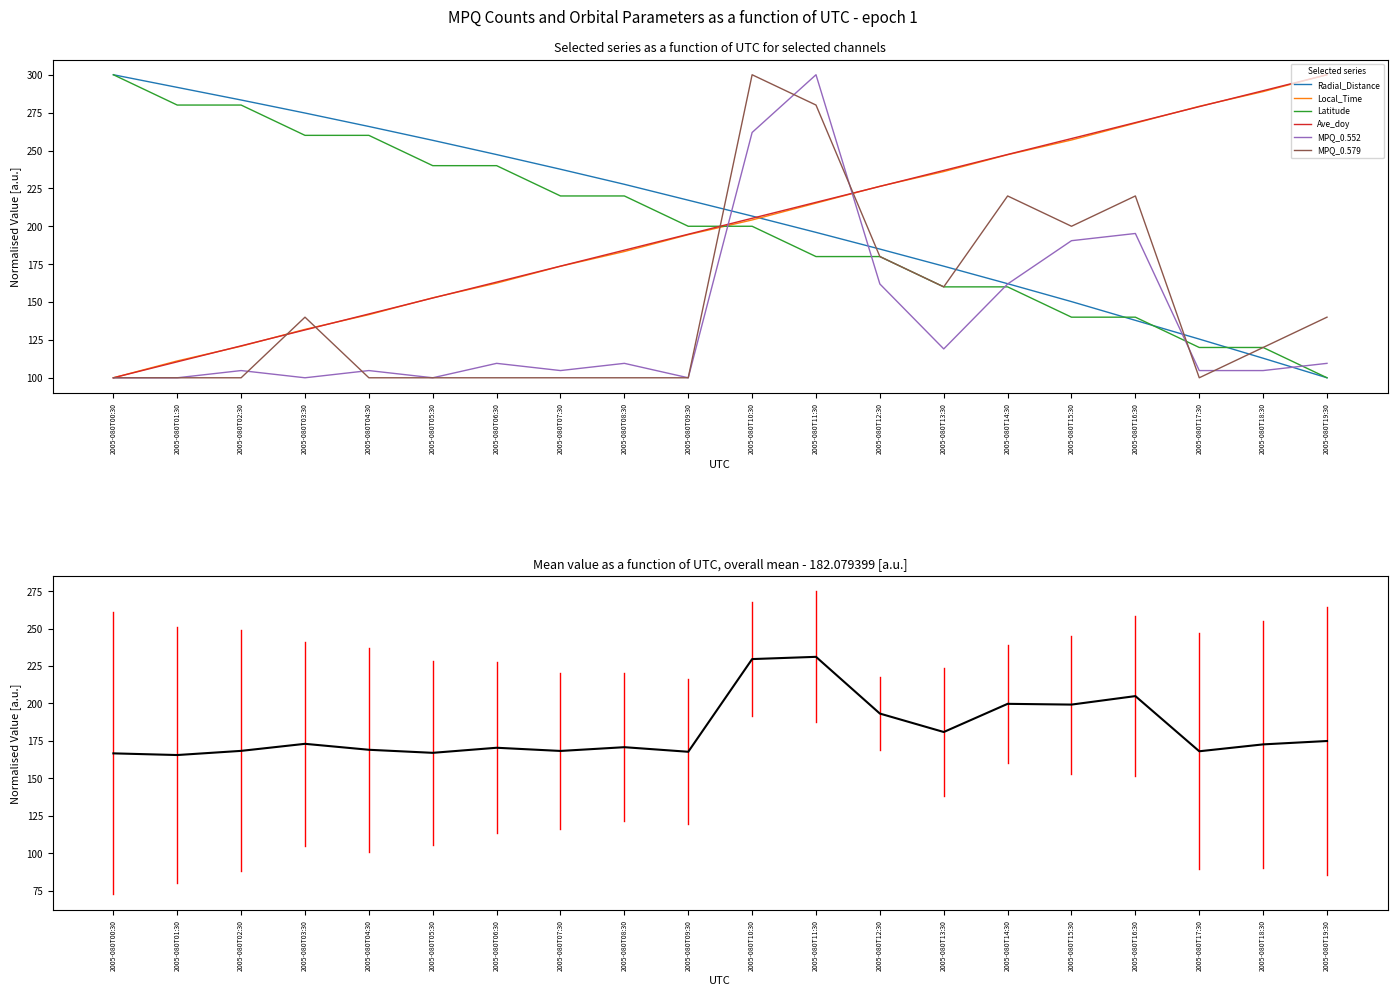

The Ave_doy series shows 163.2 at 2005-080T06:30. True or false?

True